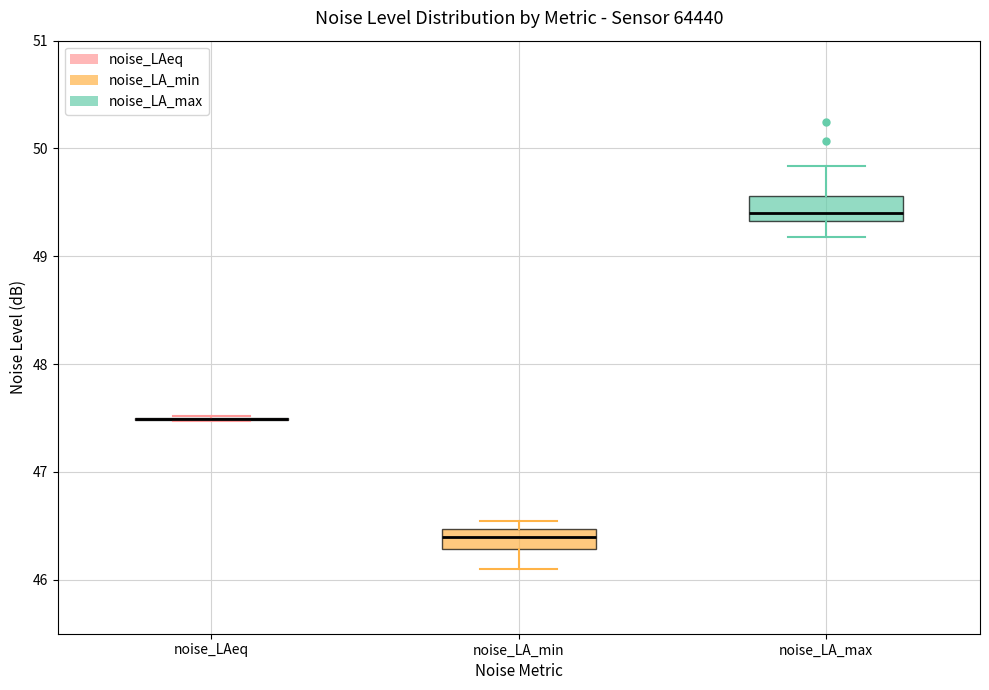

Reading left to right, transcribe this box plot: for each box, give where its median line is, the range the box spans, and where its two whiskers end, as read against the y-axis. The values are not printed on the chart, so give them approximately, as read against the axis.

noise_LAeq: box collapsed to a line at 47.5, whiskers 47.5 to 47.5
noise_LA_min: median 46.4, box 46.3 to 46.5, whiskers 46.1 to 46.6
noise_LA_max: median 49.4, box 49.3 to 49.6, whiskers 49.2 to 49.8